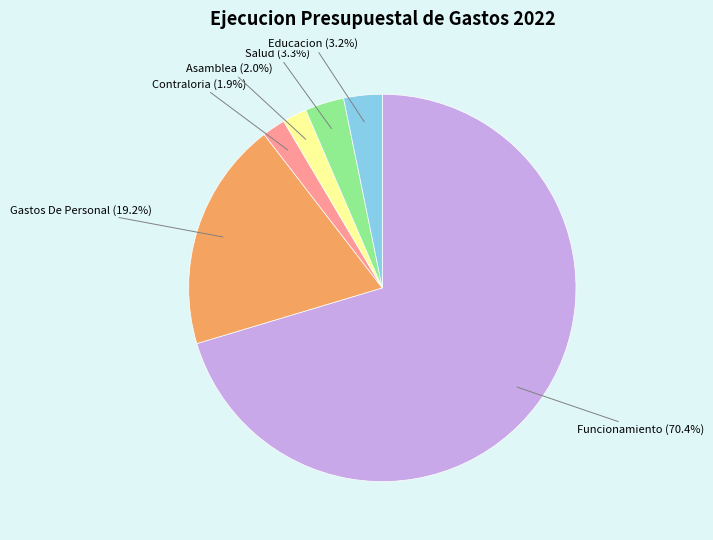

Is there a majority slice in this chart?

Yes